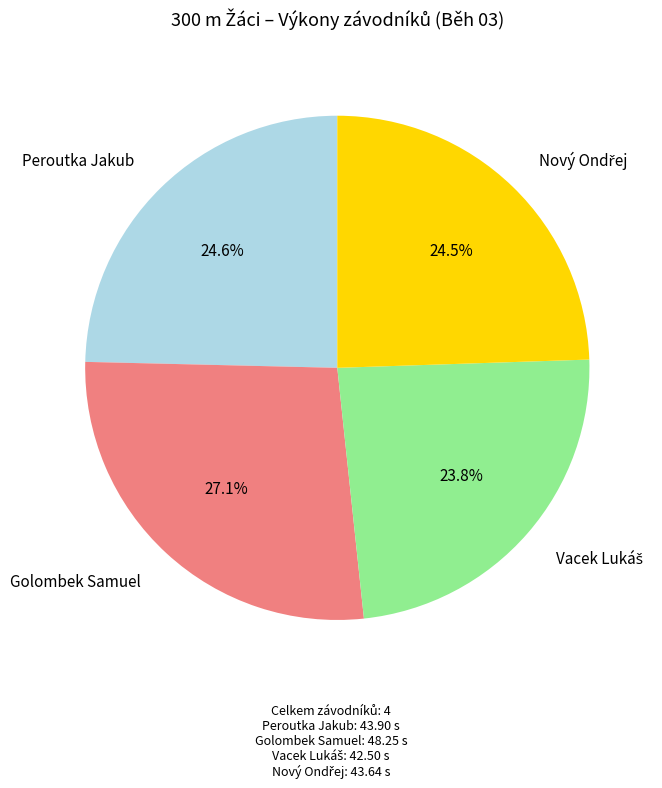

How much of the chart is everything except Golombek Samuel?

72.9%